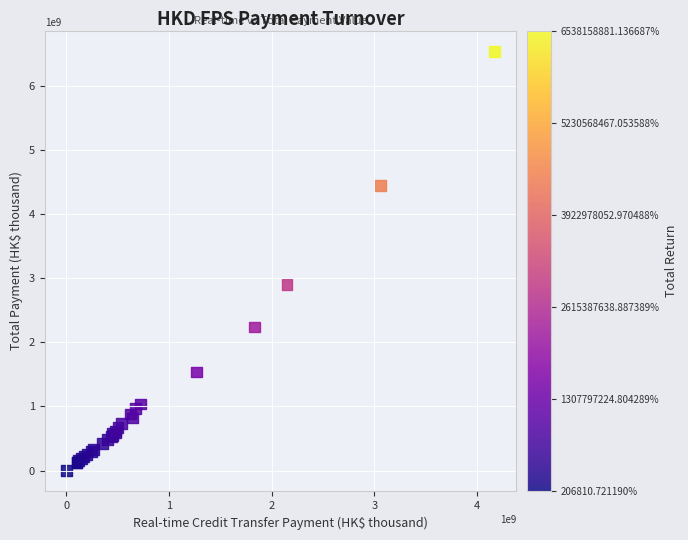

What Y value in the scatter plot is closest to 3269182845?

2901384283.9